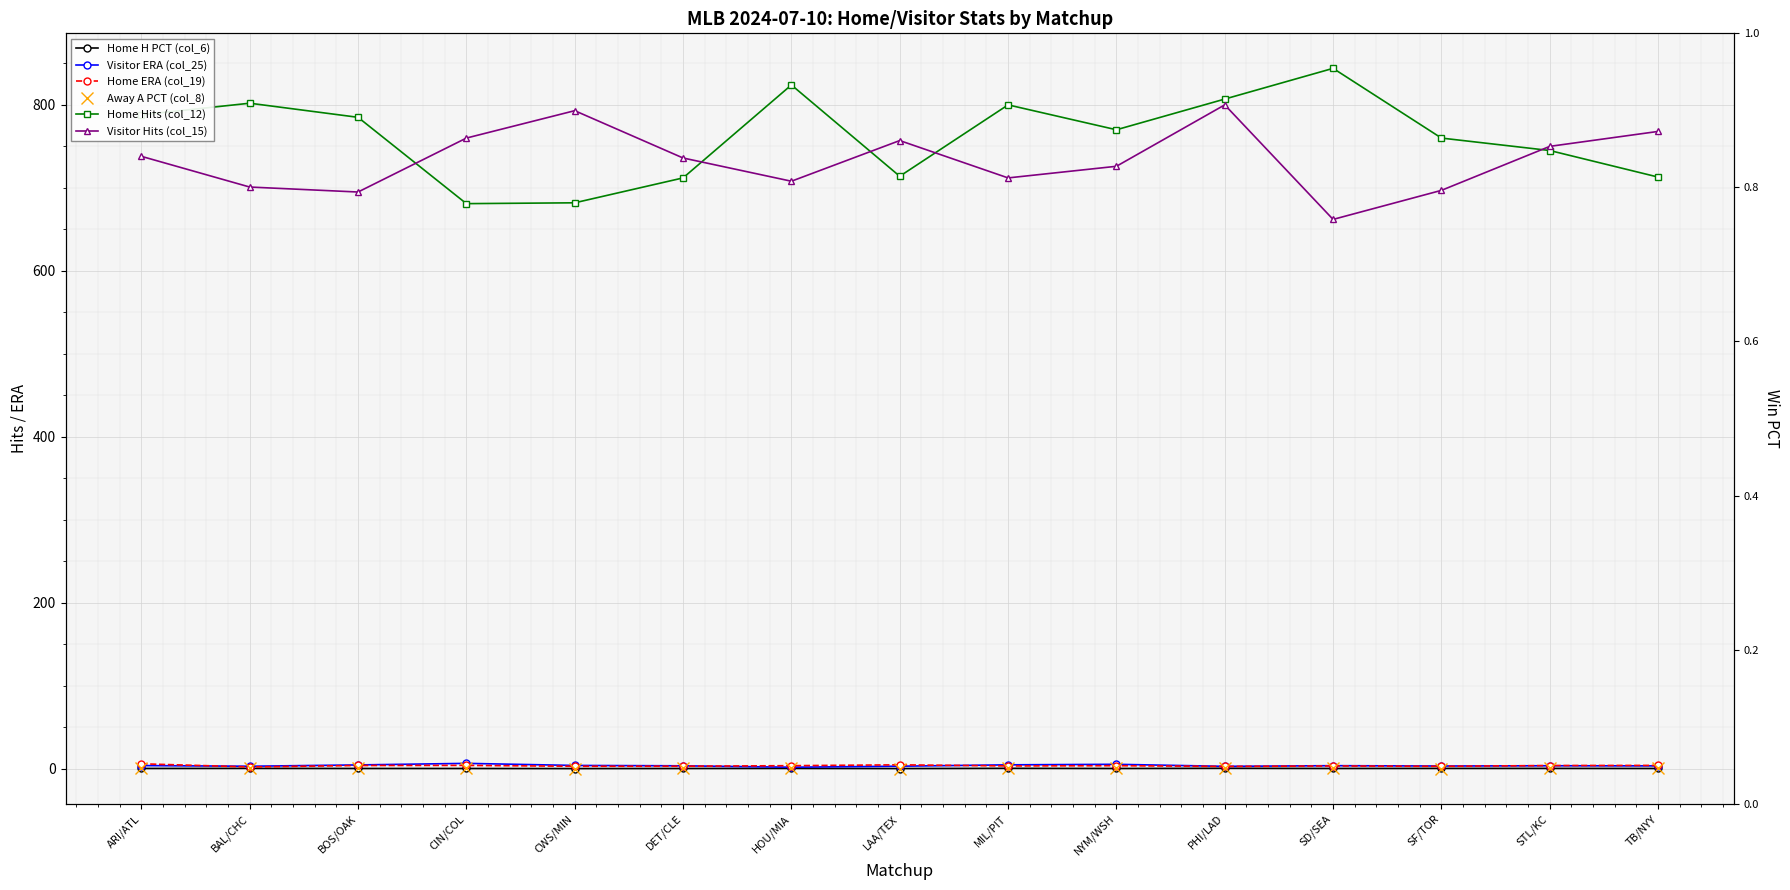

What is the difference between the Away A PCT (col_8) values at HOU/MIA and NYM/WSH?

0.1